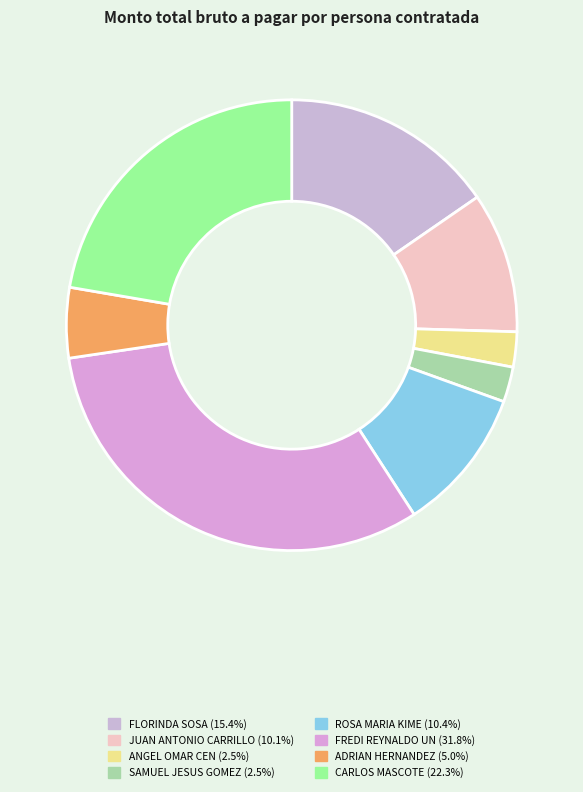

What is the change in value from FLORINDA SOSA to SAMUEL JESUS GOMEZ?

-34431.8